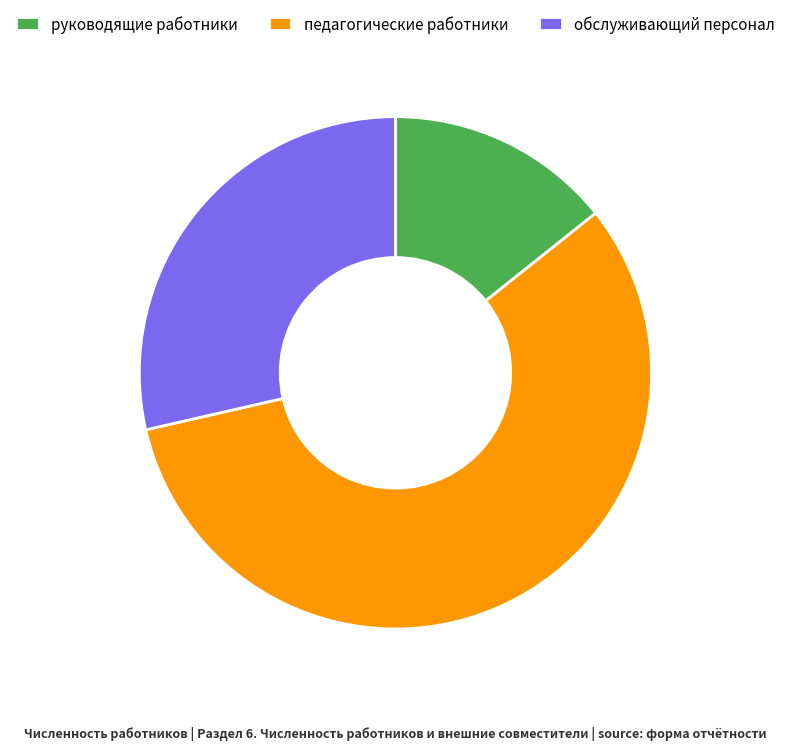

Which category has the biggest portion of the pie?

педагогические работники